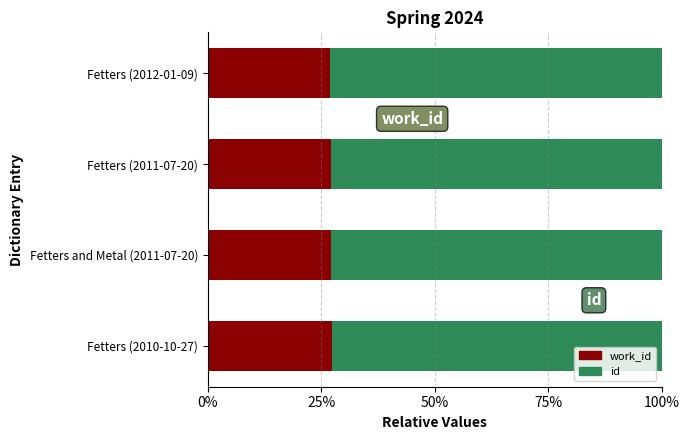

How many work_id values are between 0 and 1?

4